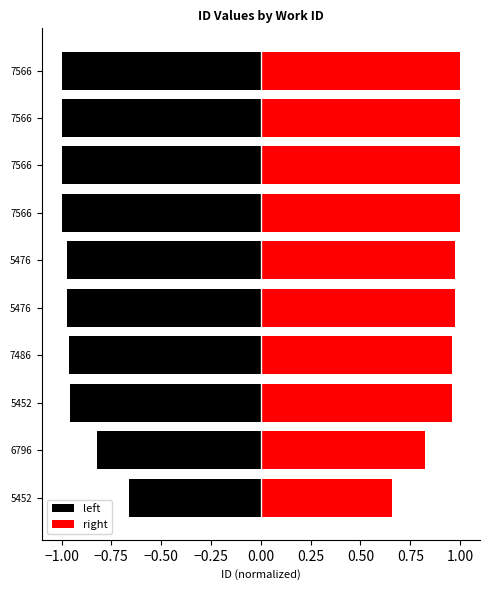

How many groups of bars are there?

10